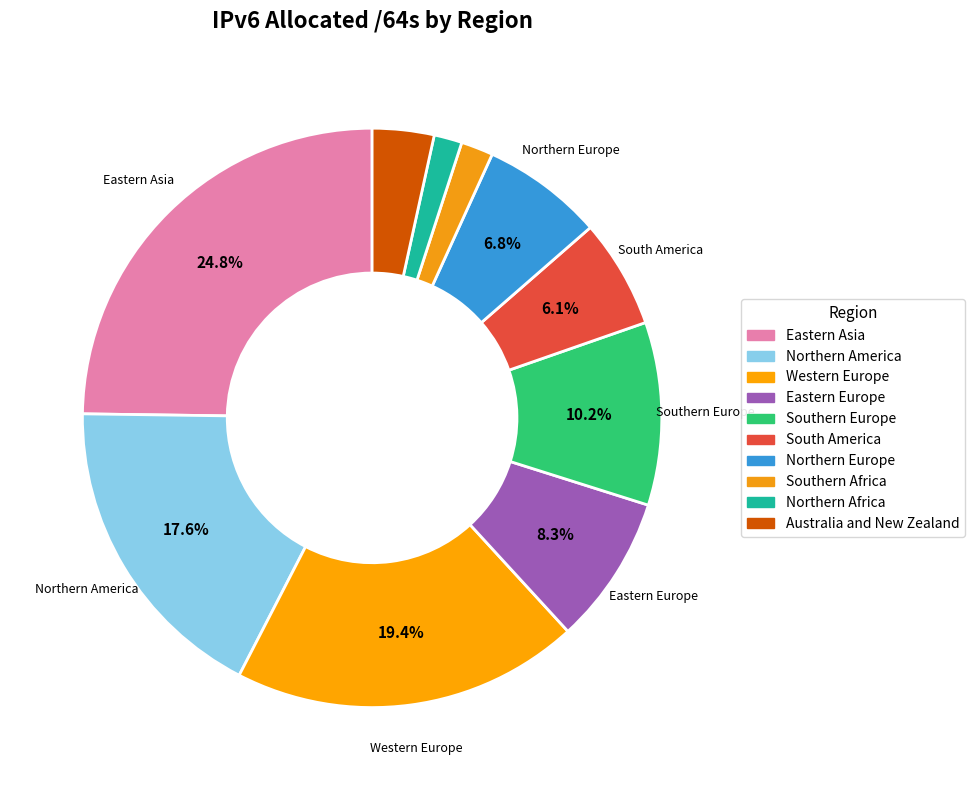

Count the number of slices in the pie.

10